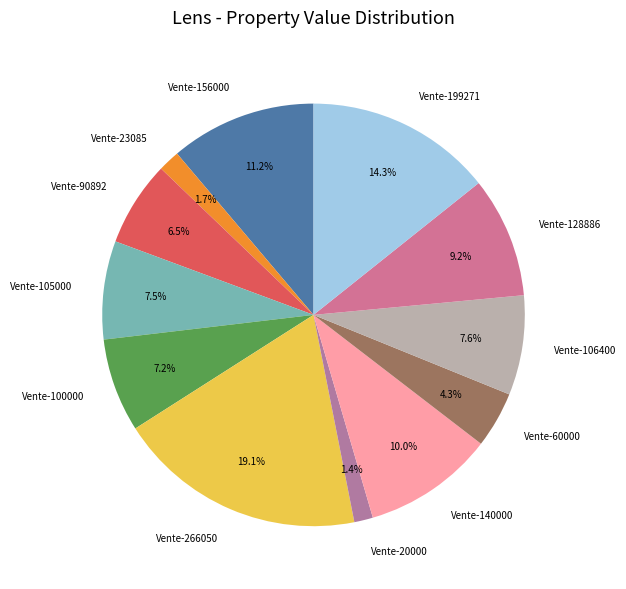

What percentage is the Vente-100000 slice, to the nearest percent?

7%